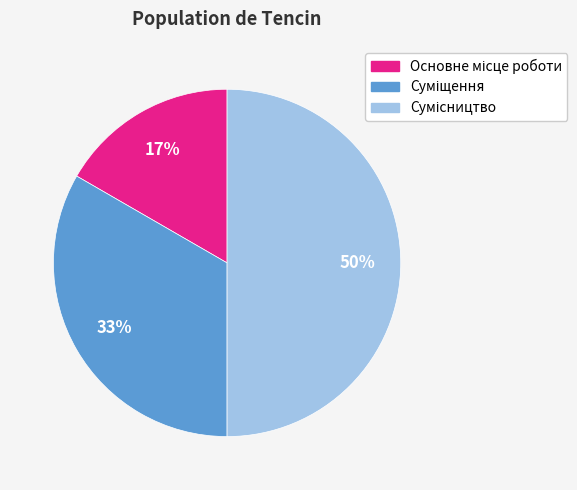

Count the number of slices in the pie.

3